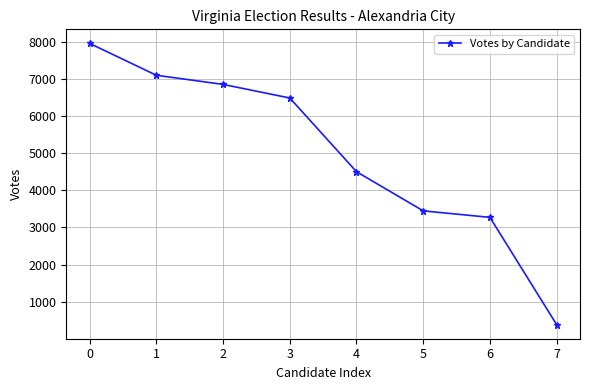

How many data points are less than 6483?

4